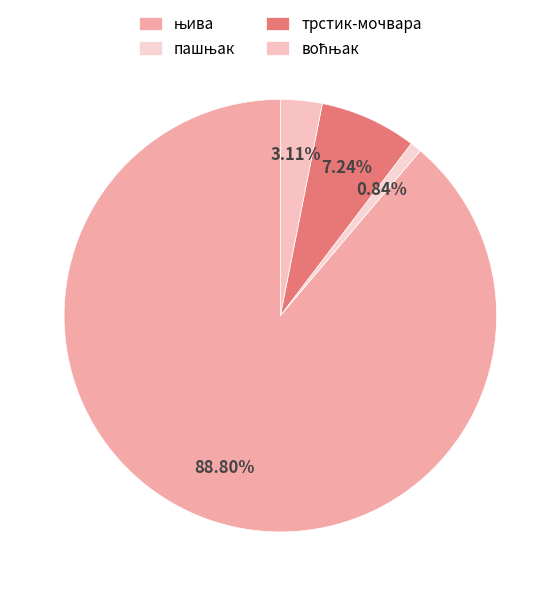

True or false: њива accounts for 89% of the total.

True